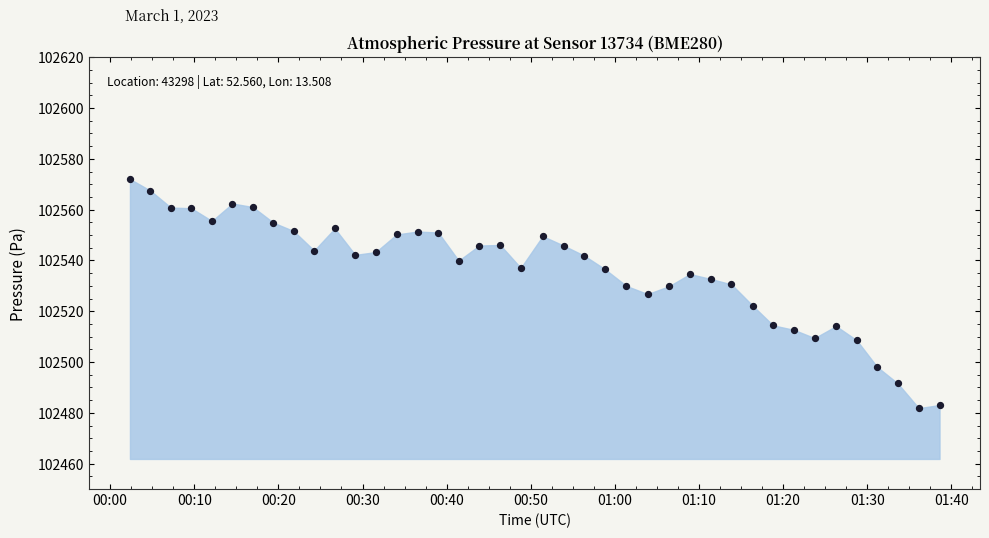

What is the range of Y values (max minus min)?

90.2